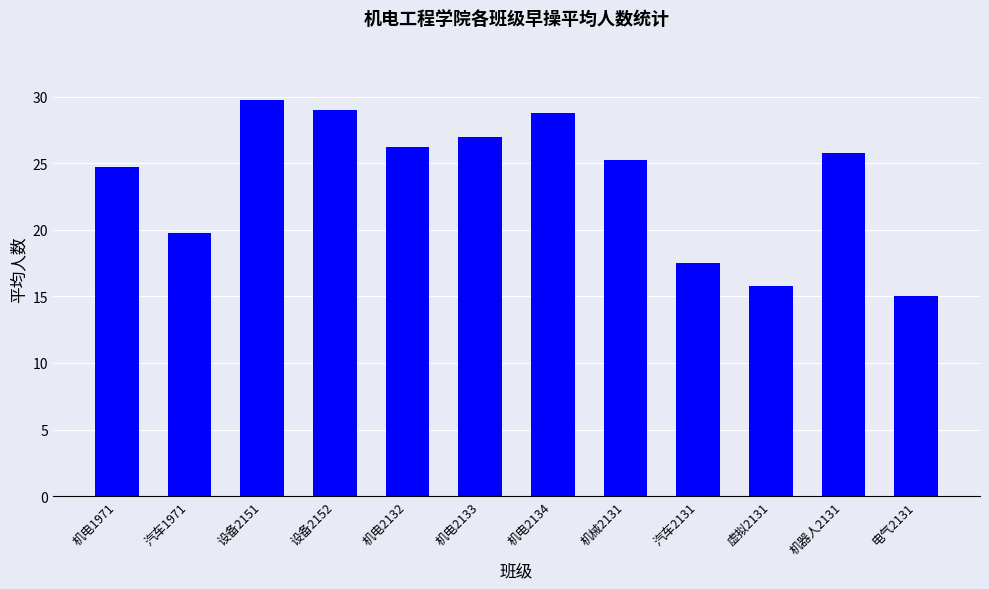

What is the approximate value at 电气2131?

15.0